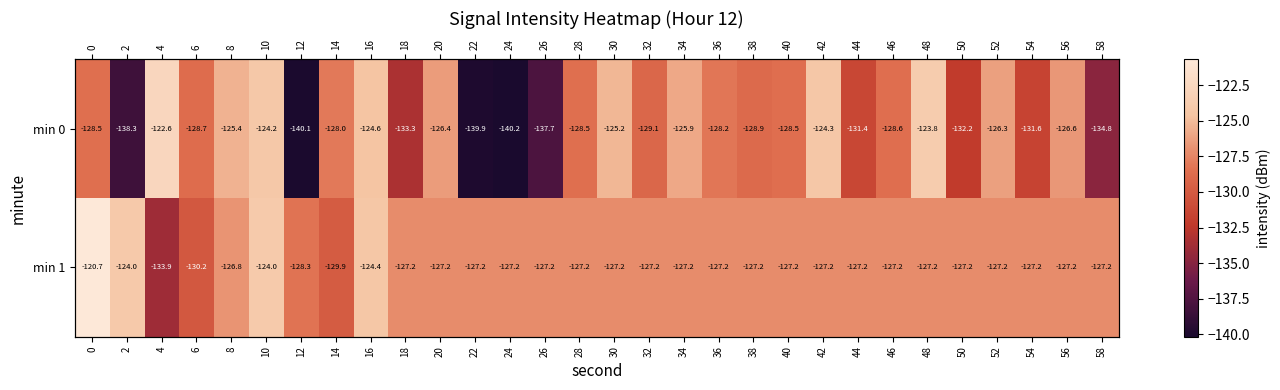

What is the total value across all series at 46?

-255.8